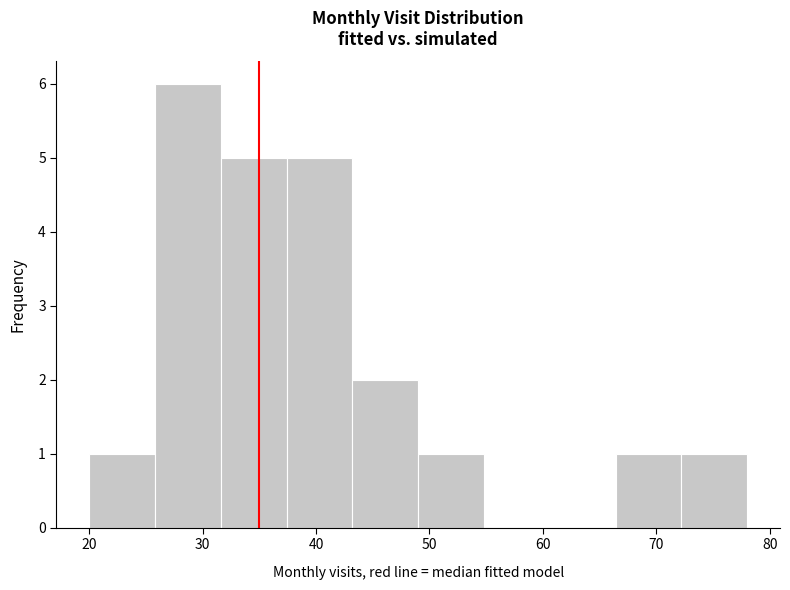

Reading left to right, list every bar in this chart as the range it spans on the x-axis followed by its height. Neither the bar edges nor the heights are printed on the chart, so give them approximately, as read against the axes.

20.0 to 25.8: 1
25.8 to 31.6: 6
31.6 to 37.4: 5
37.4 to 43.2: 5
43.2 to 49.0: 2
49.0 to 54.8: 1
54.8 to 60.6: 0
60.6 to 66.4: 0
66.4 to 72.2: 1
72.2 to 78.0: 1